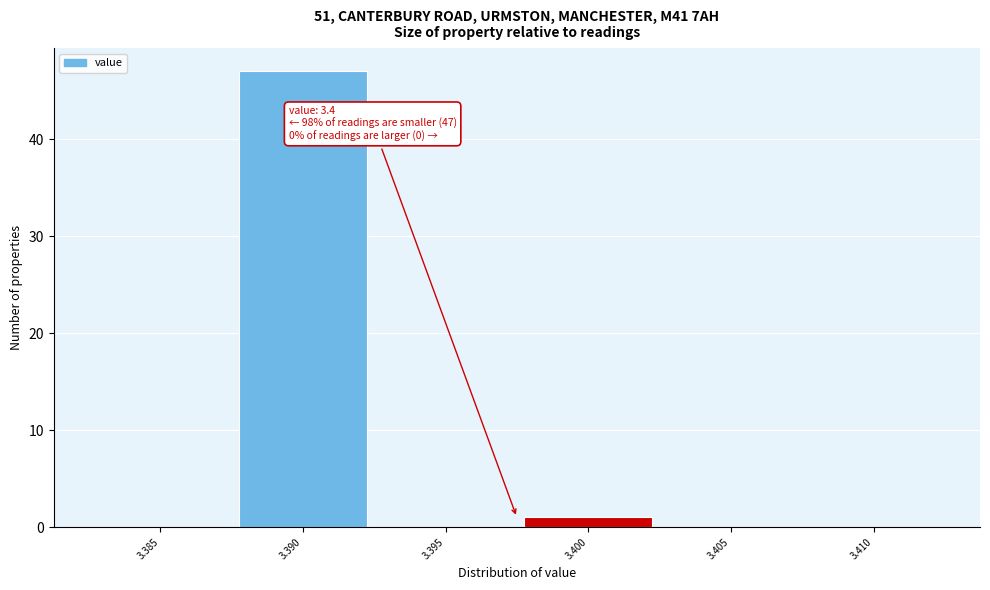

Reading left to right, extract all data points from this chart.

3.385=0	3.390=47	3.395=0	3.400=1	3.405=0	3.410=0